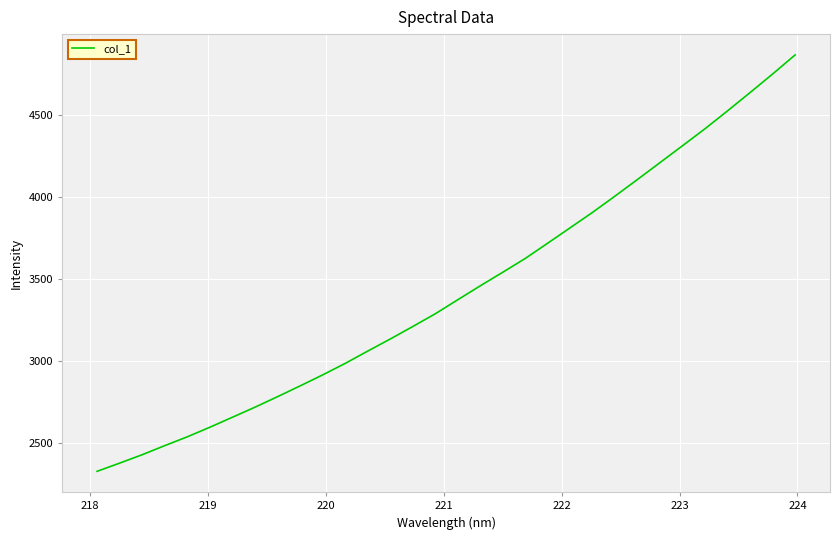

What is the maximum value shown in the chart?

4868.8